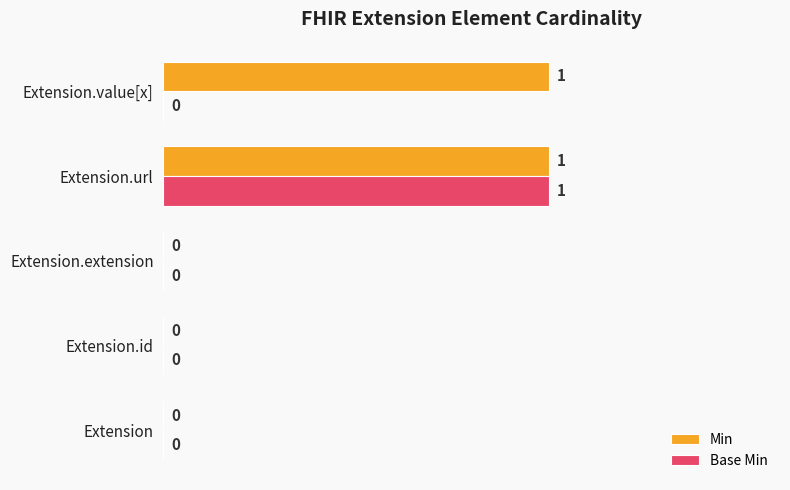

The Base Min series shows 1 at Extension. True or false?

False